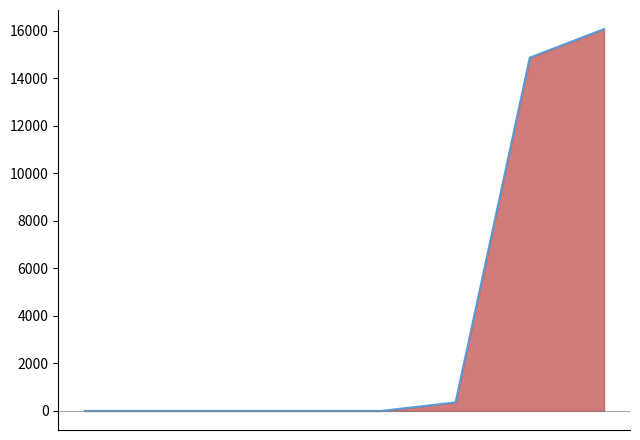

The chart shows a value of -4911 at 0. True or false?

False